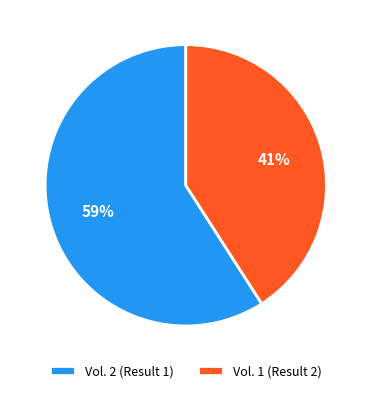

Which category has the smallest portion of the pie?

Vol. 1 (Result 2)